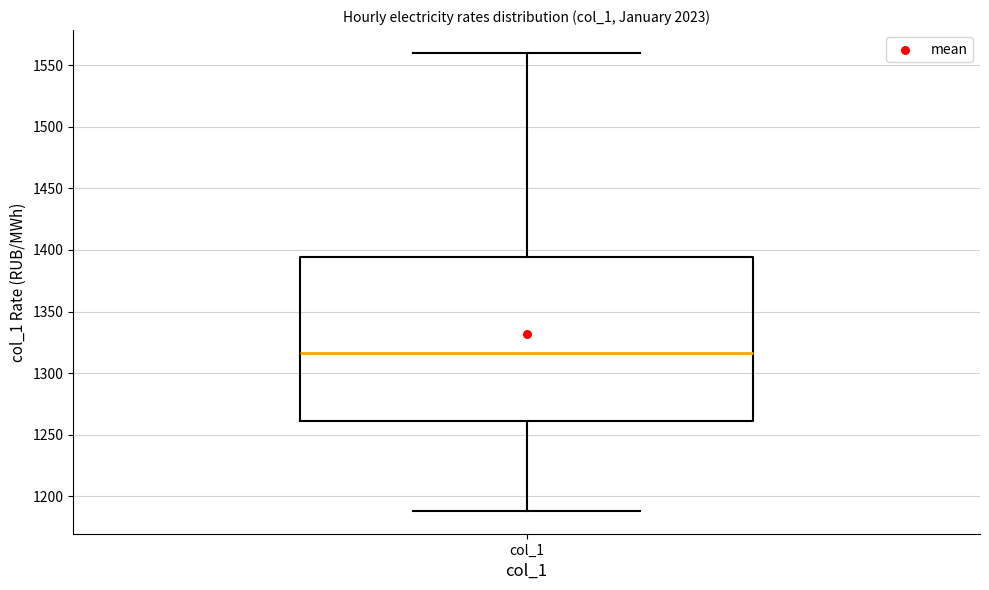

Read this box plot against the y-axis: the position of the median line, the range covered by the box, and the ends of both whiskers. The values are not printed on the chart, so give them approximately, as read against the axis.

median 1315, box 1260 to 1395, whiskers 1190 to 1560